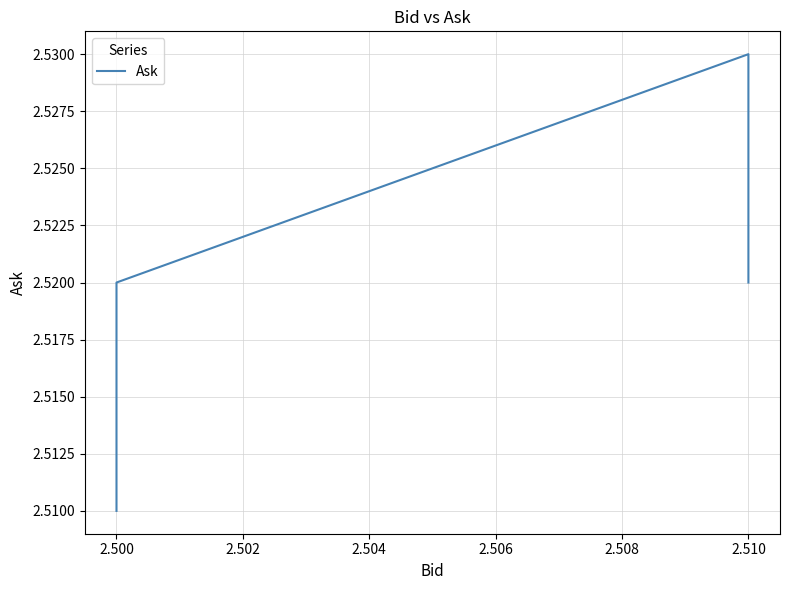

What value does the data have at 2.500?

2.5